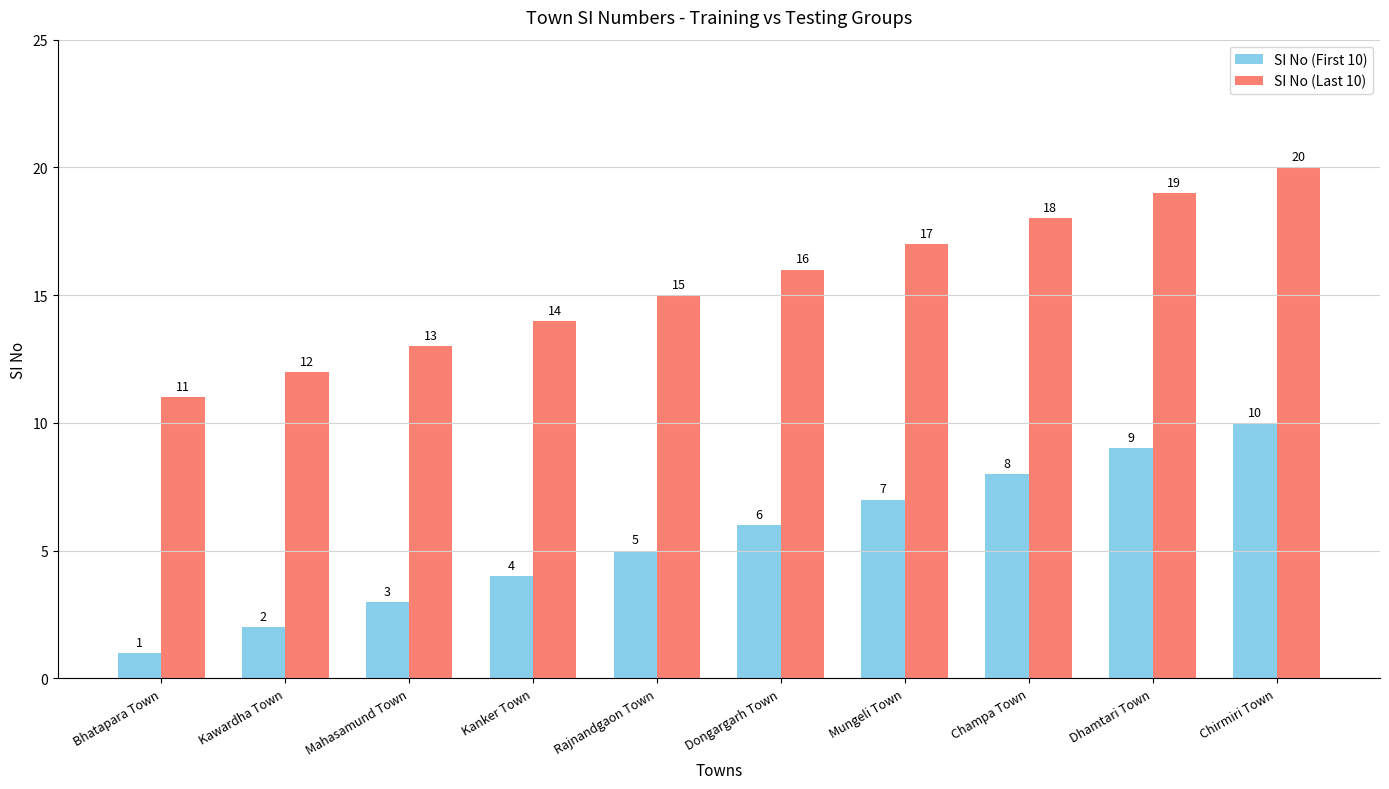

Read the SI No (First 10) value at Dongargarh Town.

6